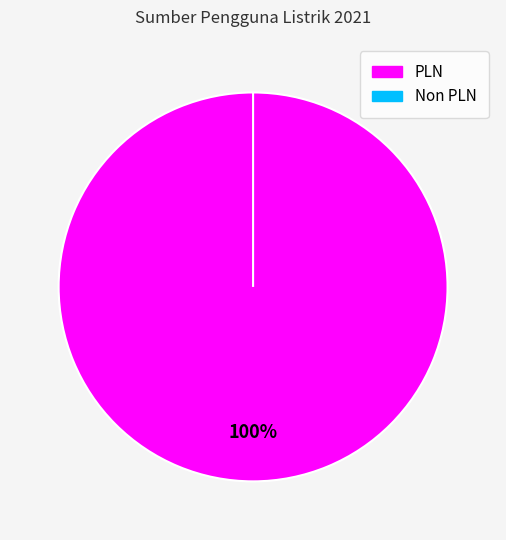

True or false: PLN accounts for 99% of the total.

False